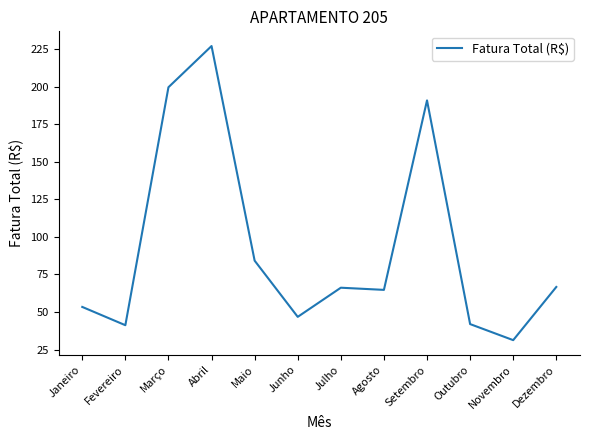

Is it true that the value at Outubro is 55.7?

False